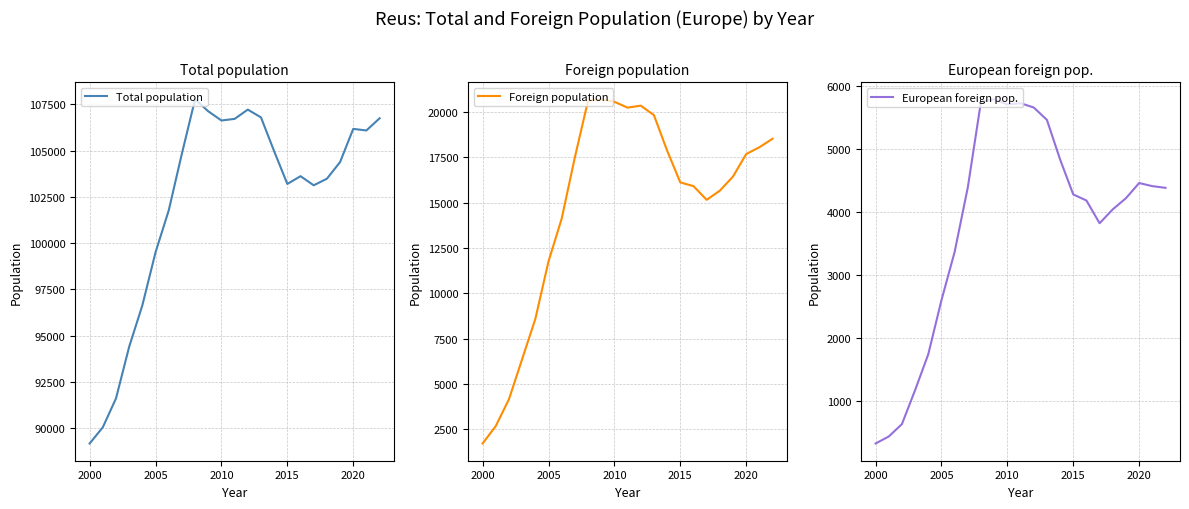

Is it true that Total population equals 103194 at 2015?

True